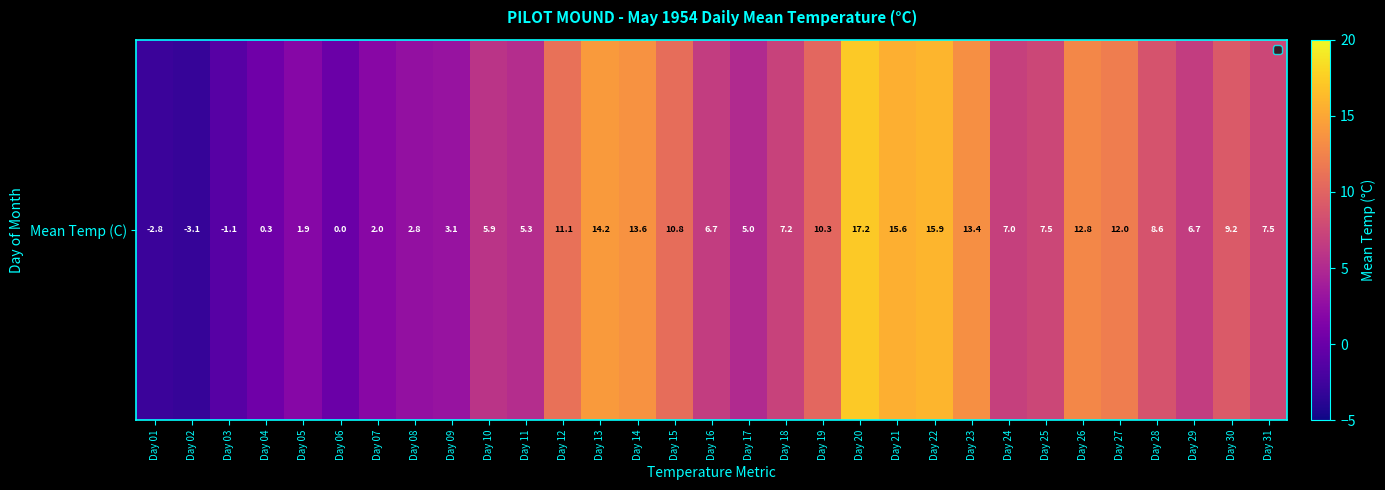

Reading left to right, transcribe all the data shown in this chart.

Day 01=-2.8	Day 02=-3.1	Day 03=-1.1	Day 04=0.3	Day 05=1.9	Day 06=0.0	Day 07=2.0	Day 08=2.8	Day 09=3.1	Day 10=5.9	Day 11=5.3	Day 12=11.1	Day 13=14.2	Day 14=13.6	Day 15=10.8	Day 16=6.7	Day 17=5.0	Day 18=7.2	Day 19=10.3	Day 20=17.2	Day 21=15.6	Day 22=15.9	Day 23=13.4	Day 24=7.0	Day 25=7.5	Day 26=12.8	Day 27=12.0	Day 28=8.6	Day 29=6.7	Day 30=9.2	Day 31=7.5